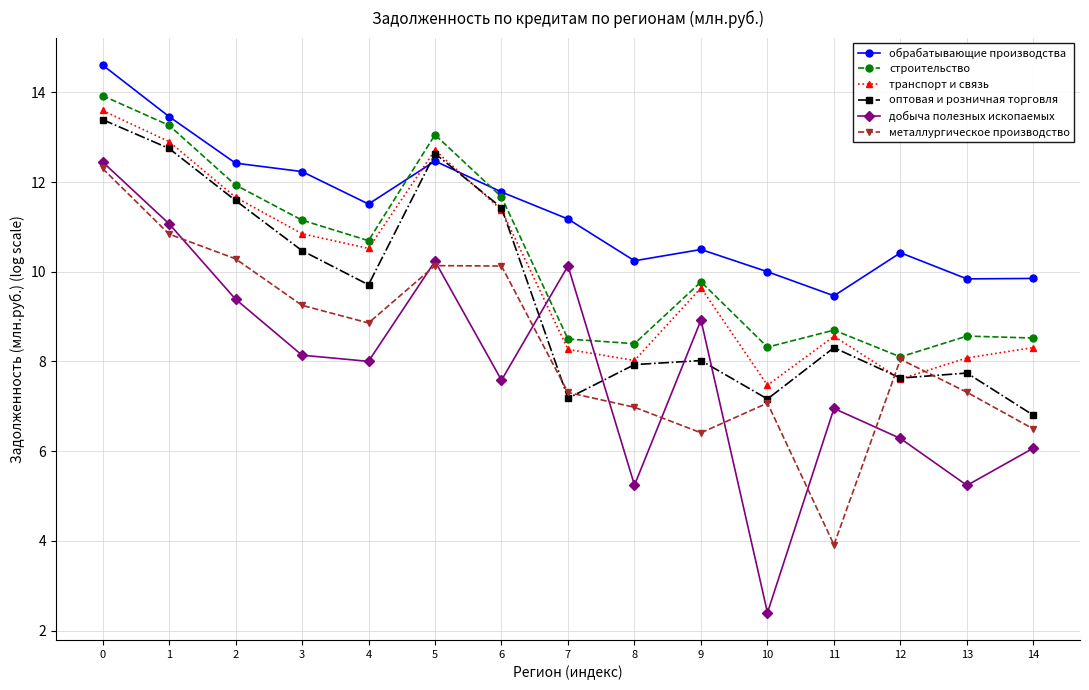

Which label corresponds to the smallest value in the chart?

10